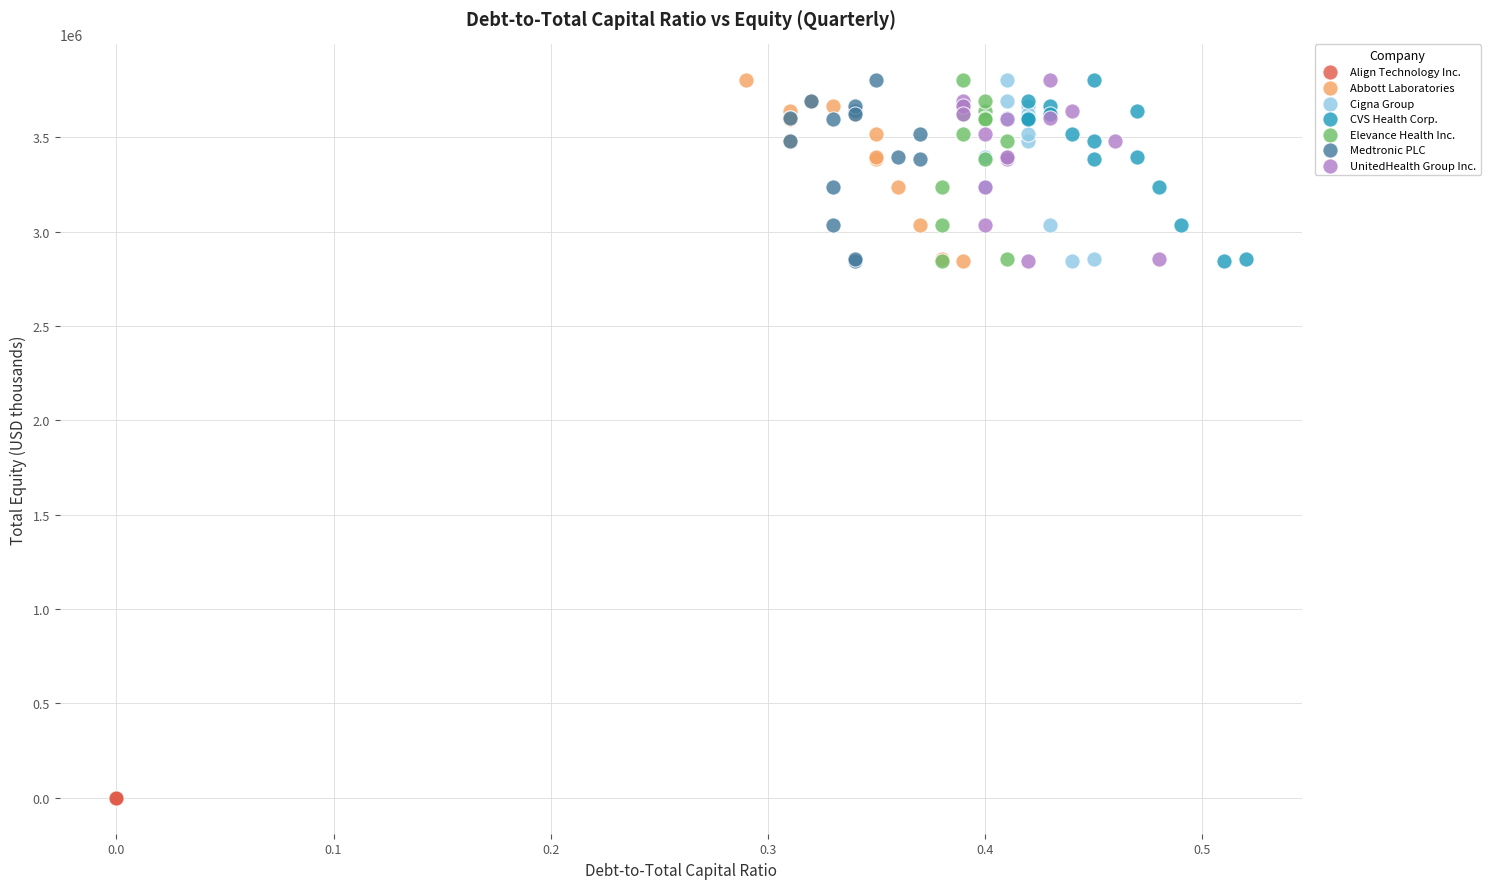

Which series contains the lowest Y value?

Align Technology Inc.